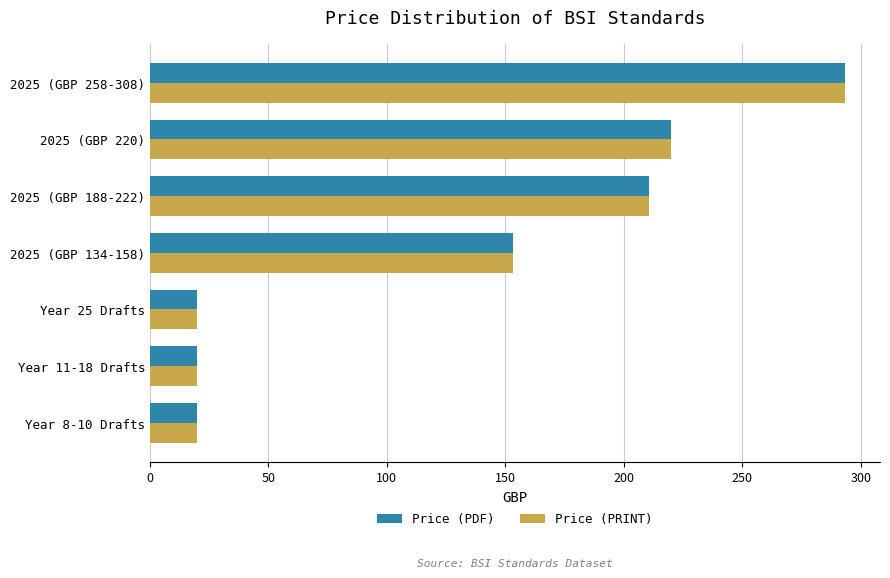

The value of Price (PRINT) at Year 11-18 Drafts is 20.0. True or false?

True